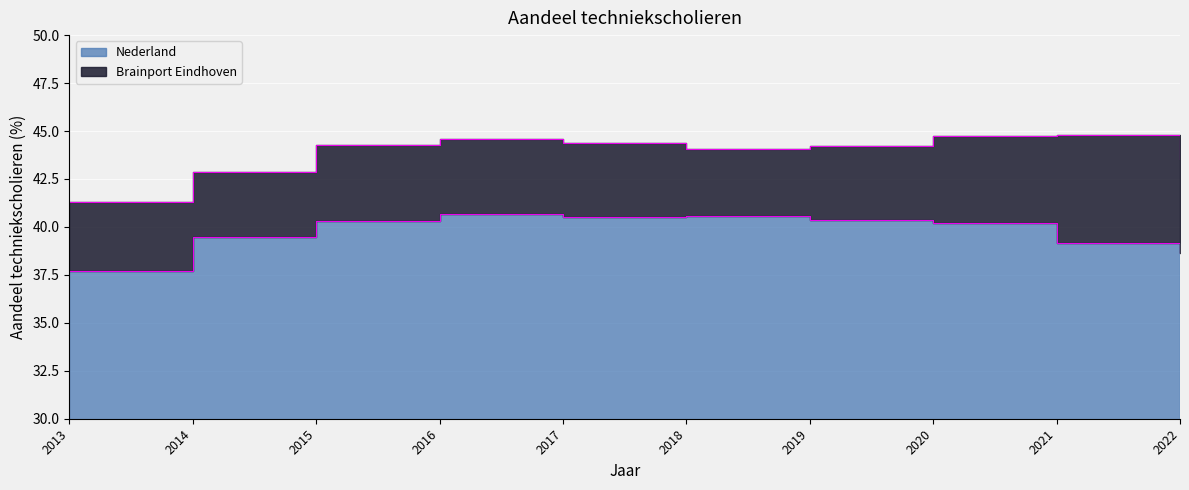

At which category does Nederland reach its first local valley?

2017